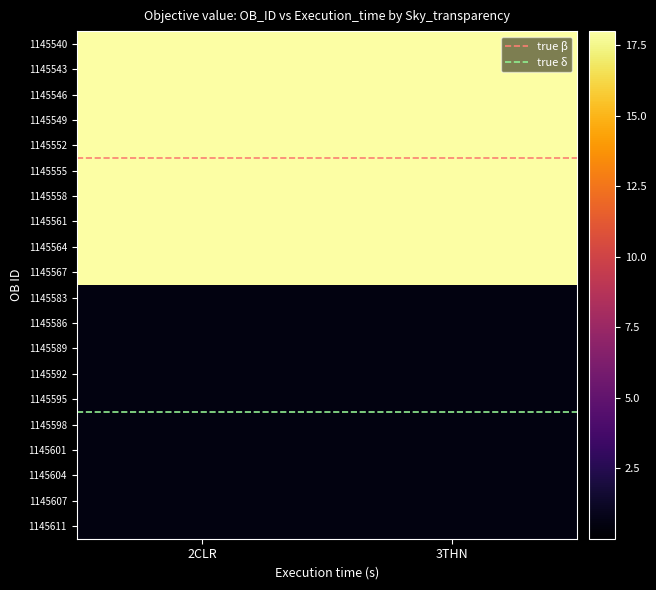

Count the number of data series in this chart.

22